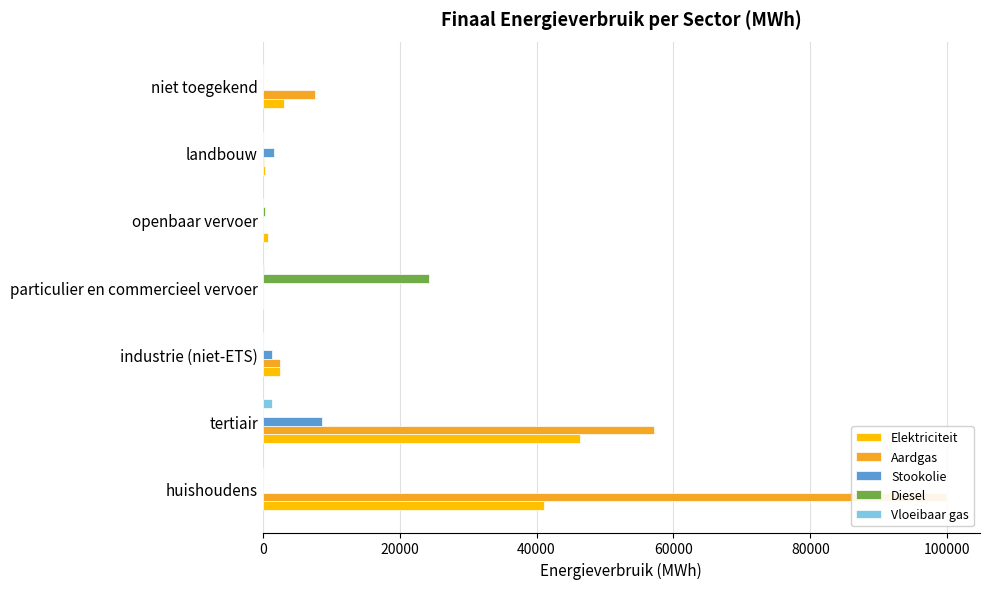

How many bars are there in each group?

5